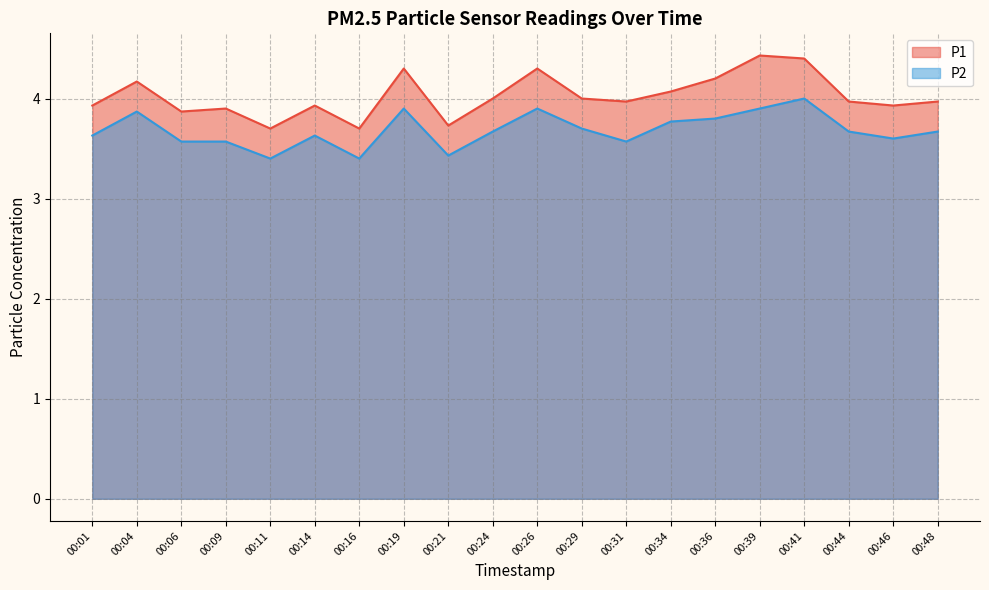

At which category does P1 reach its first local peak?

00:04